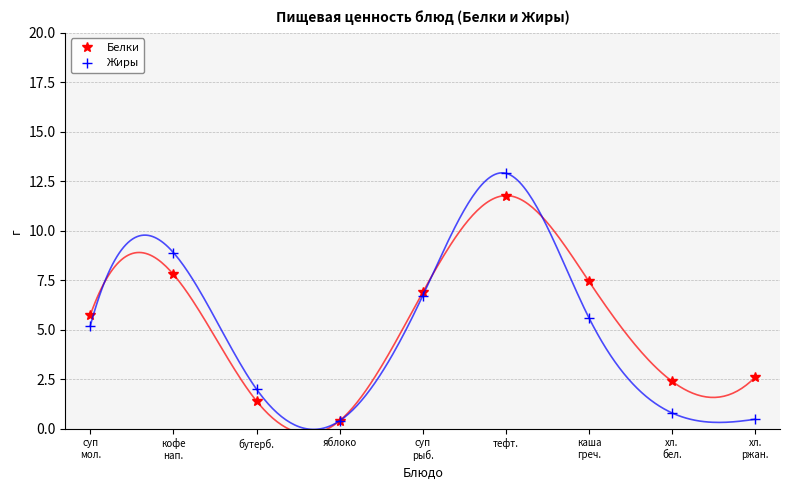

True or false: Жиры and Белки cross at least once.

True